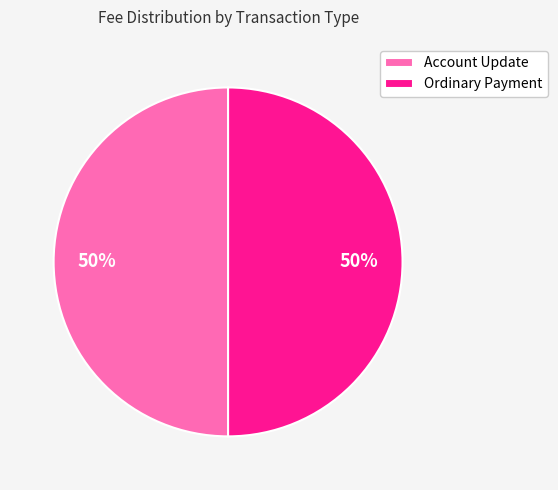

What is the ratio of the value at Ordinary Payment to the value at Account Update?

1.0